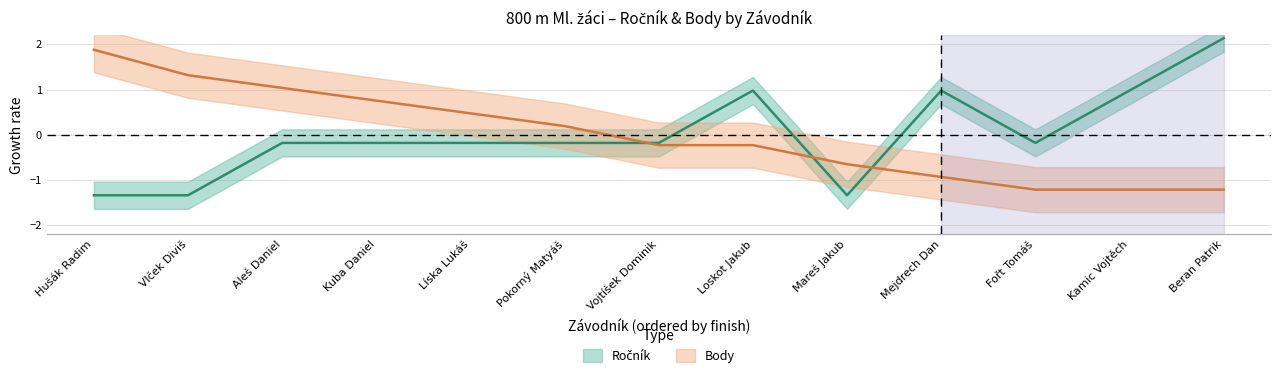

What is the difference between the Ročník values at Beran Patrik and Kuba Daniel?

2.3